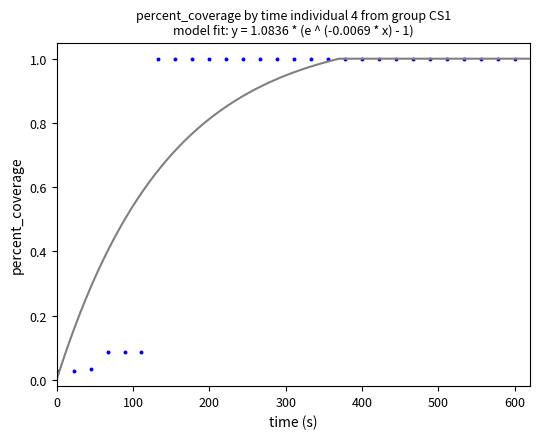

What is the range of Y values (max minus min)?

1.0